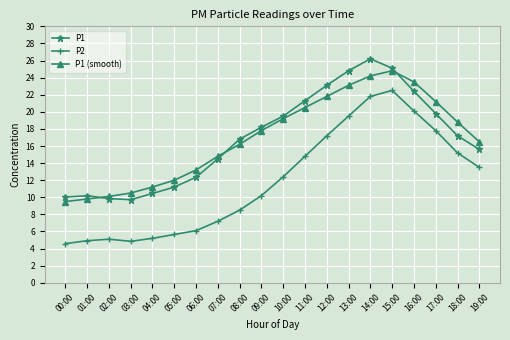

Which series has the largest range (max minus min)?

P2